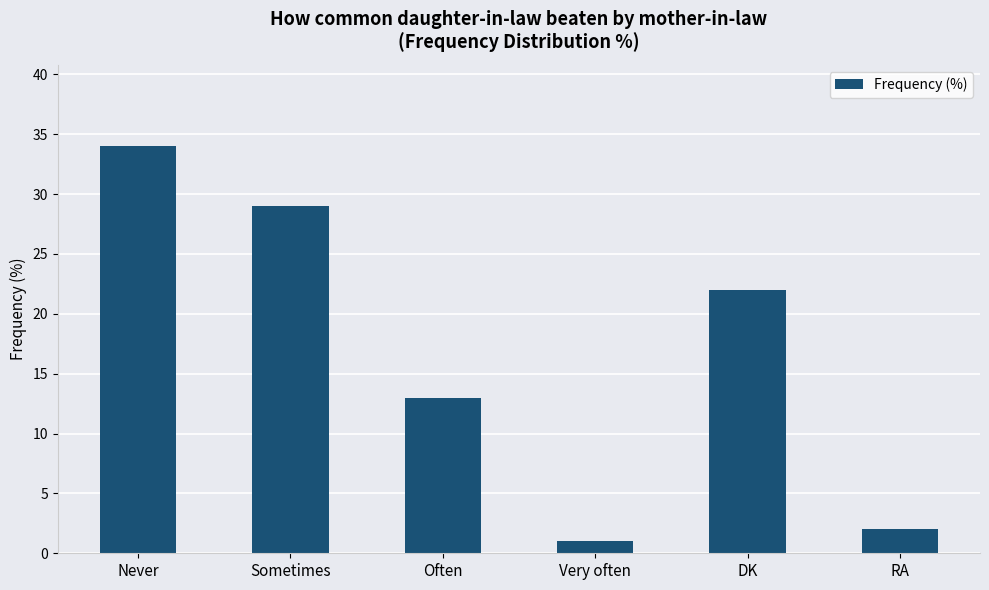

What is the sum of the values at RA and Often?

15